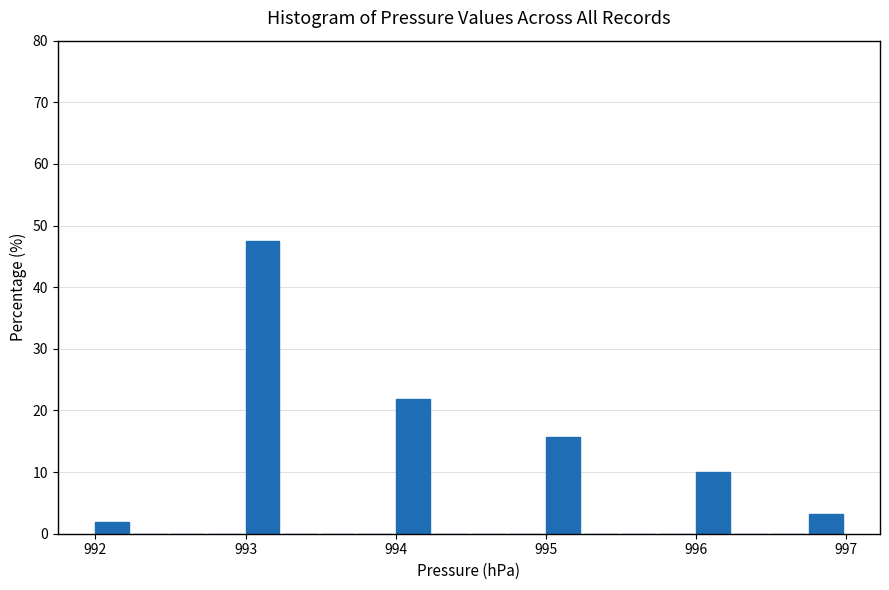

Read against the x-axis, roughly where is the centre of the tallest bar?

993.1